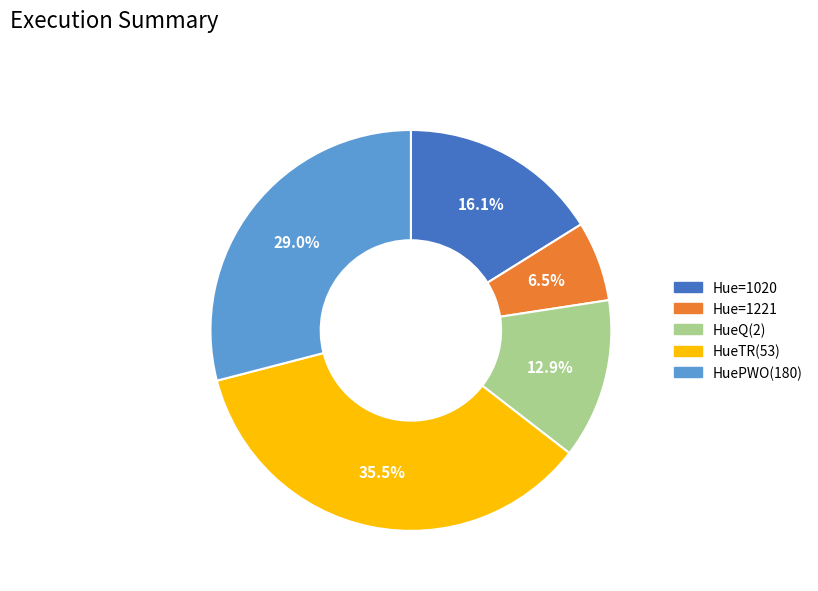

Is there any slice that represents more than half of the pie?

No